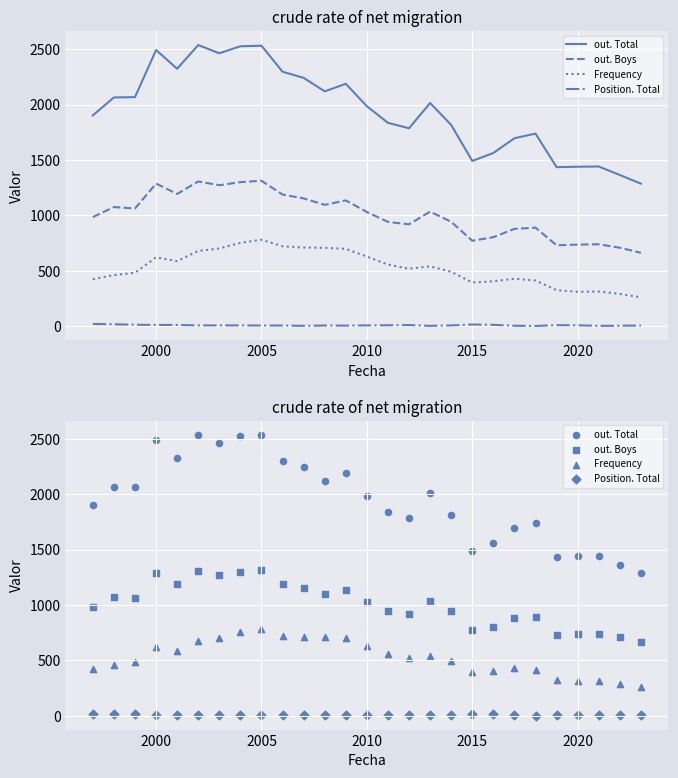

Which series reaches the minimum Y coordinate?

Position. Total